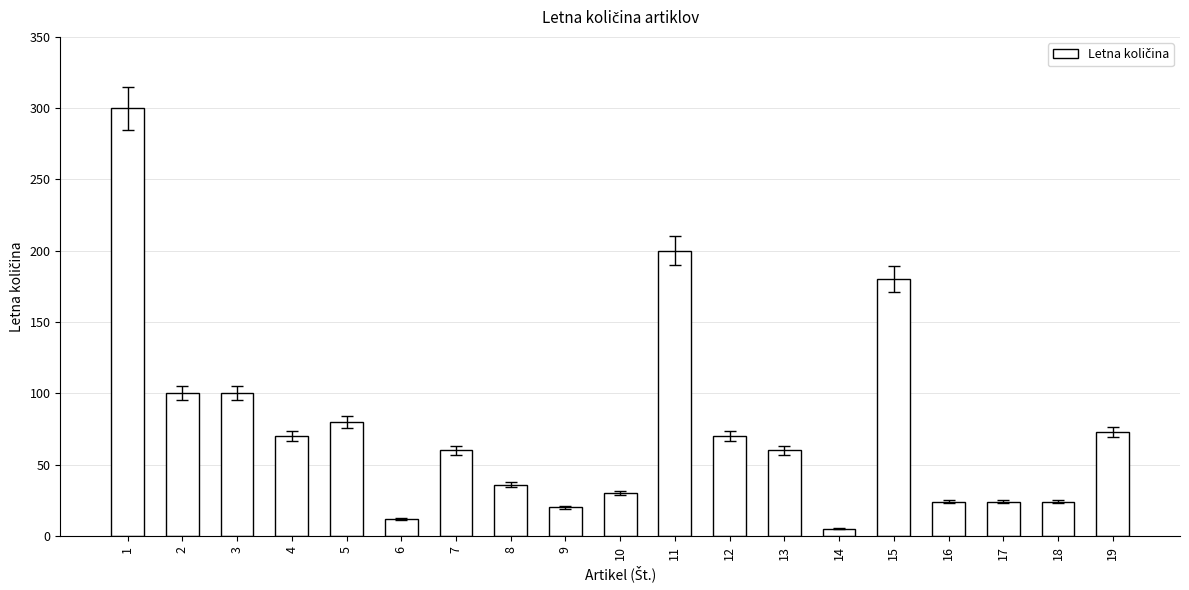

The chart shows a value of 200 at 11. True or false?

True